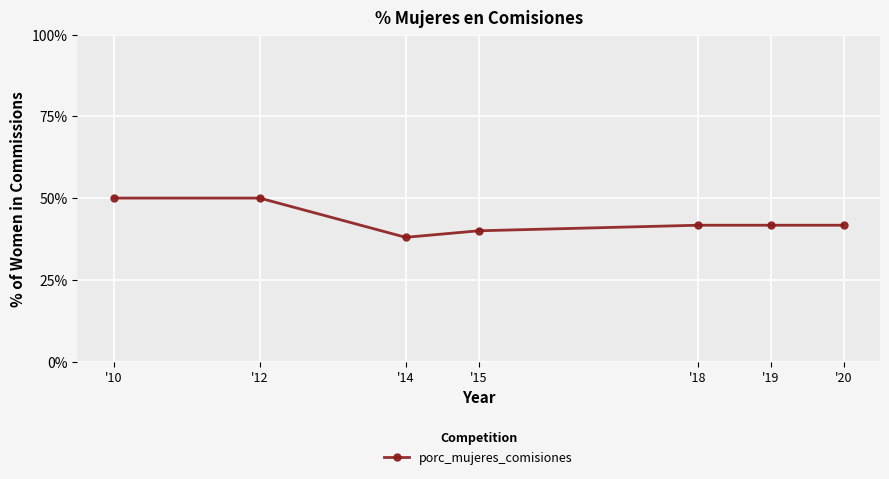

What is the difference between the maximum and second lowest values?

10.0